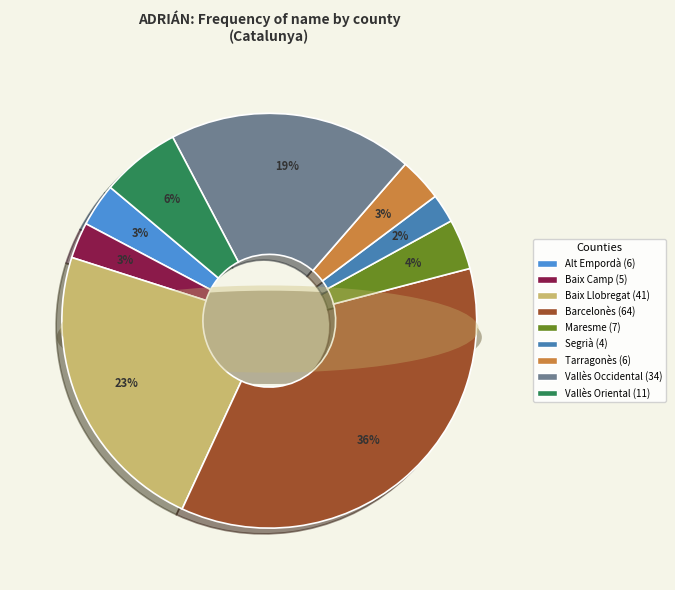

Is there a majority slice in this chart?

No